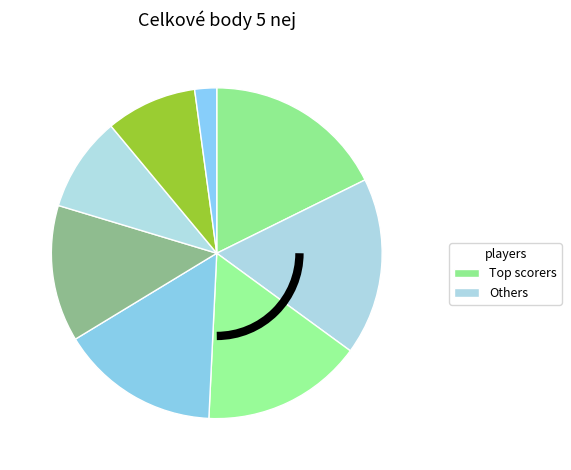

Count the number of slices in the pie.

8